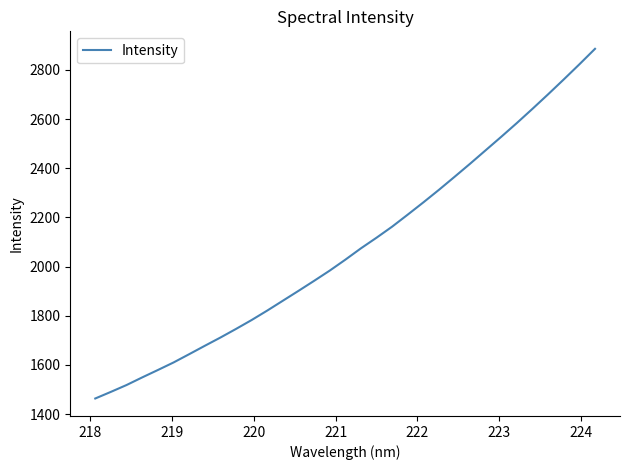

What is the difference between the maximum and second lowest values?

1395.3